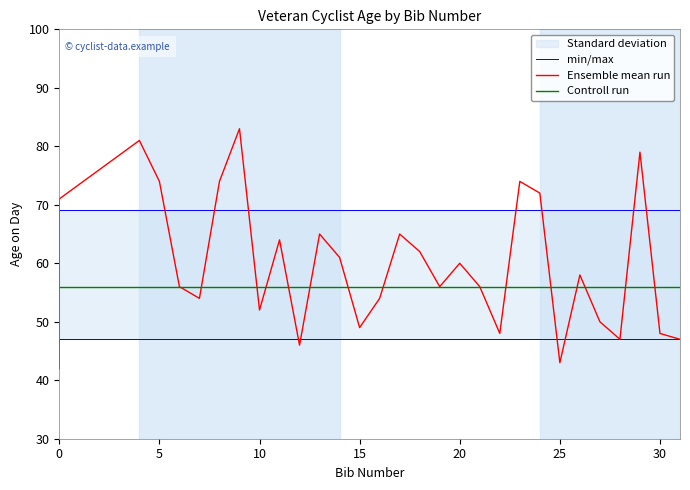

True or false: min/max has more than 0 points higher than both neighbors.

False